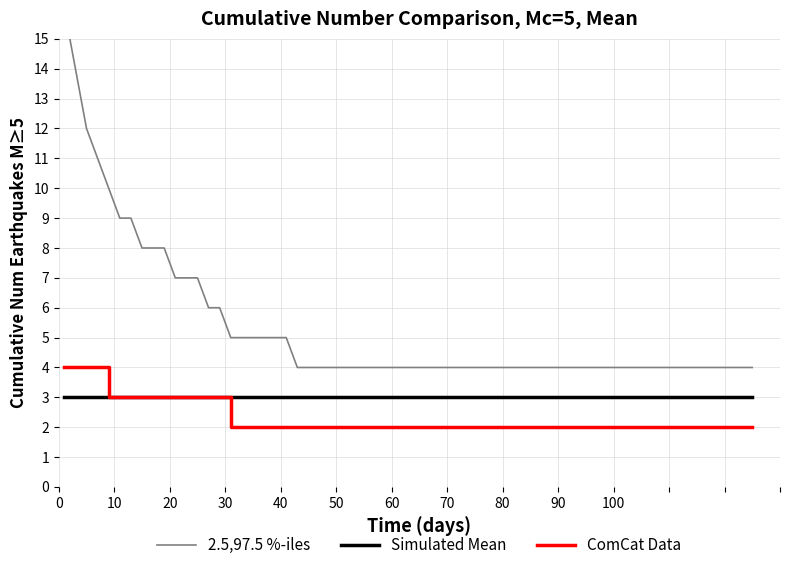

Count the number of data series in this chart.

3